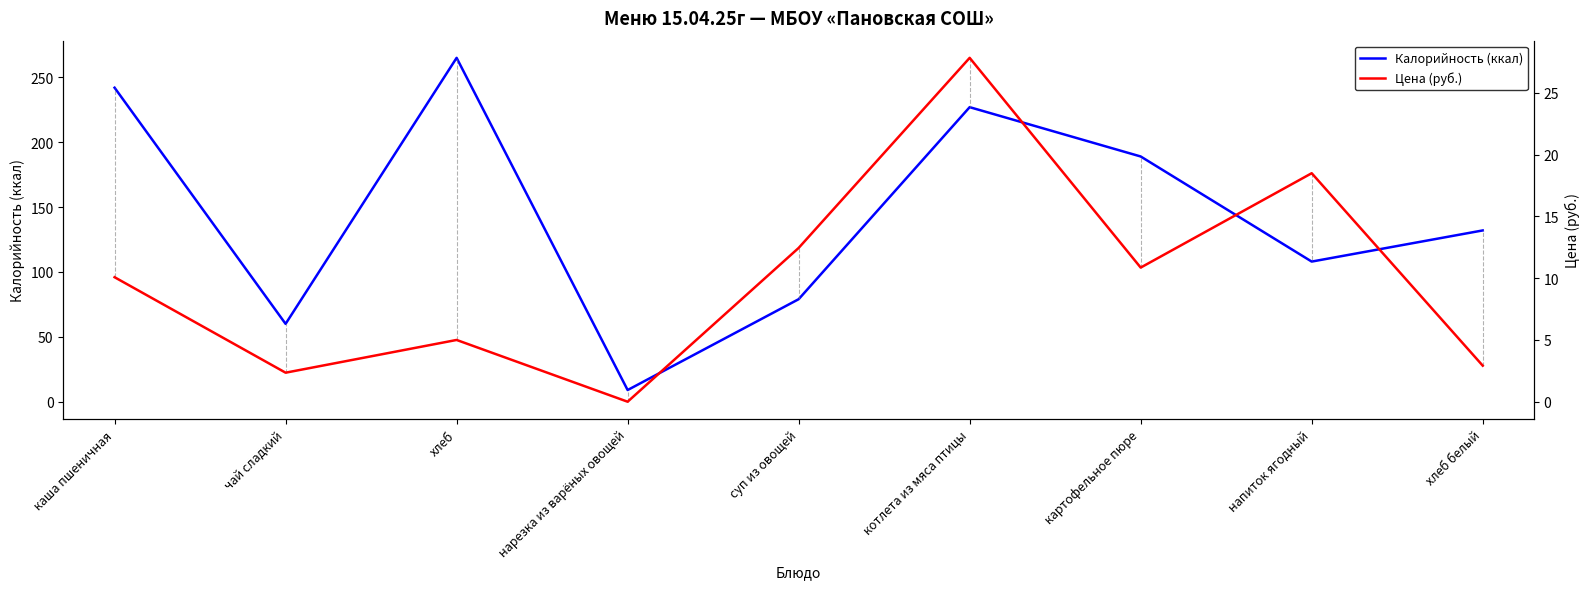

At which category is the sum across all series the highest?

хлеб